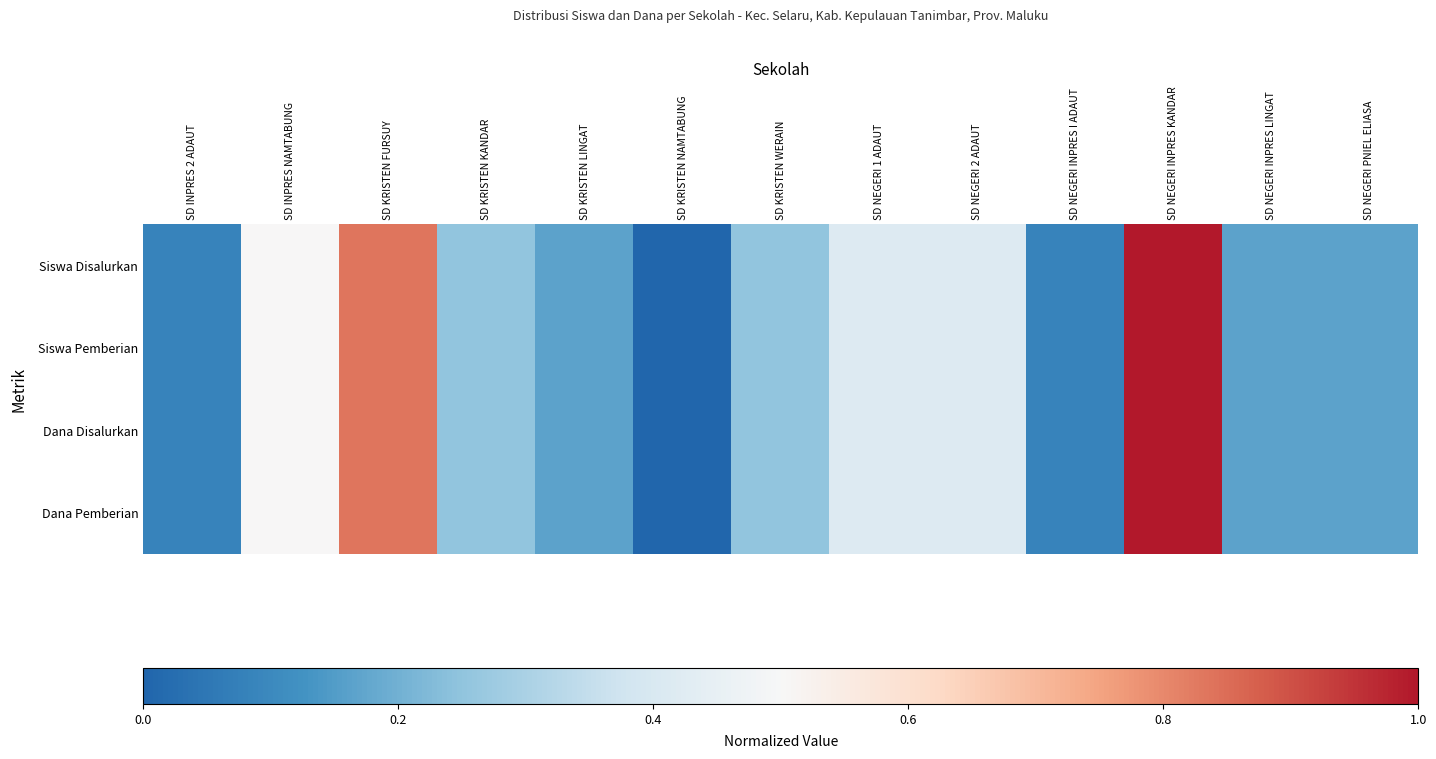

At SD KRISTEN KANDAR, list the series in order from largest to smallest.

Siswa Disalurkan, Siswa Pemberian, Dana Disalurkan, Dana Pemberian